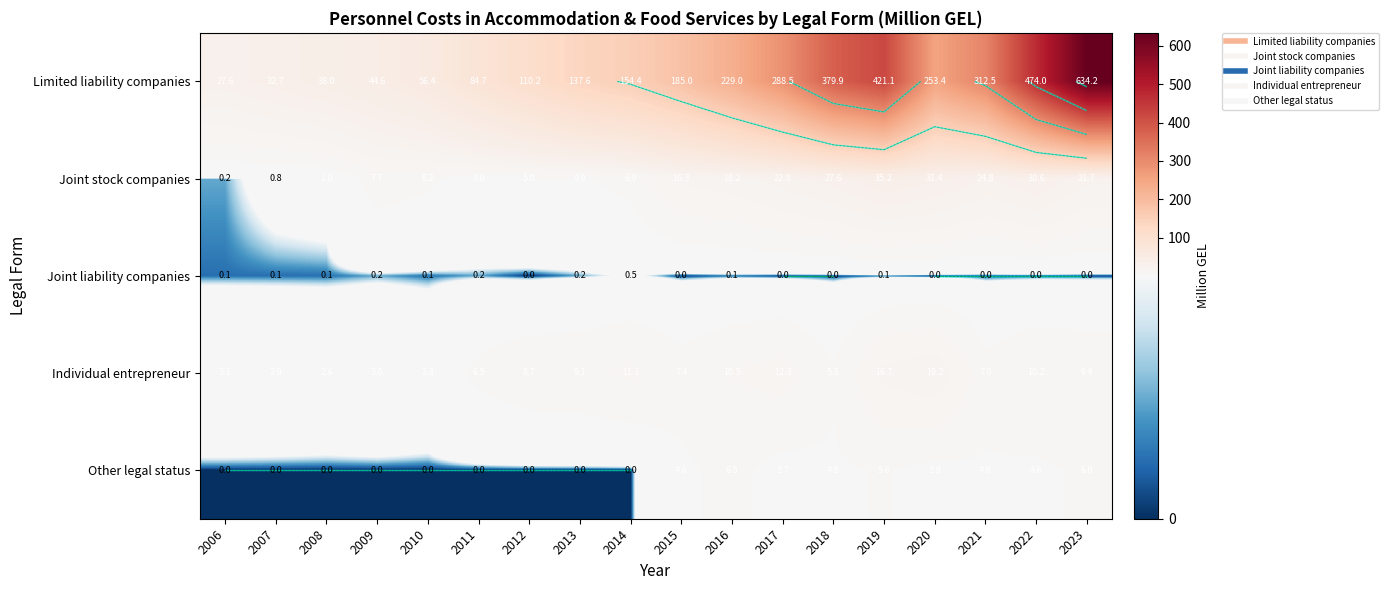

At which label is Limited liability companies closest to 330?

2021